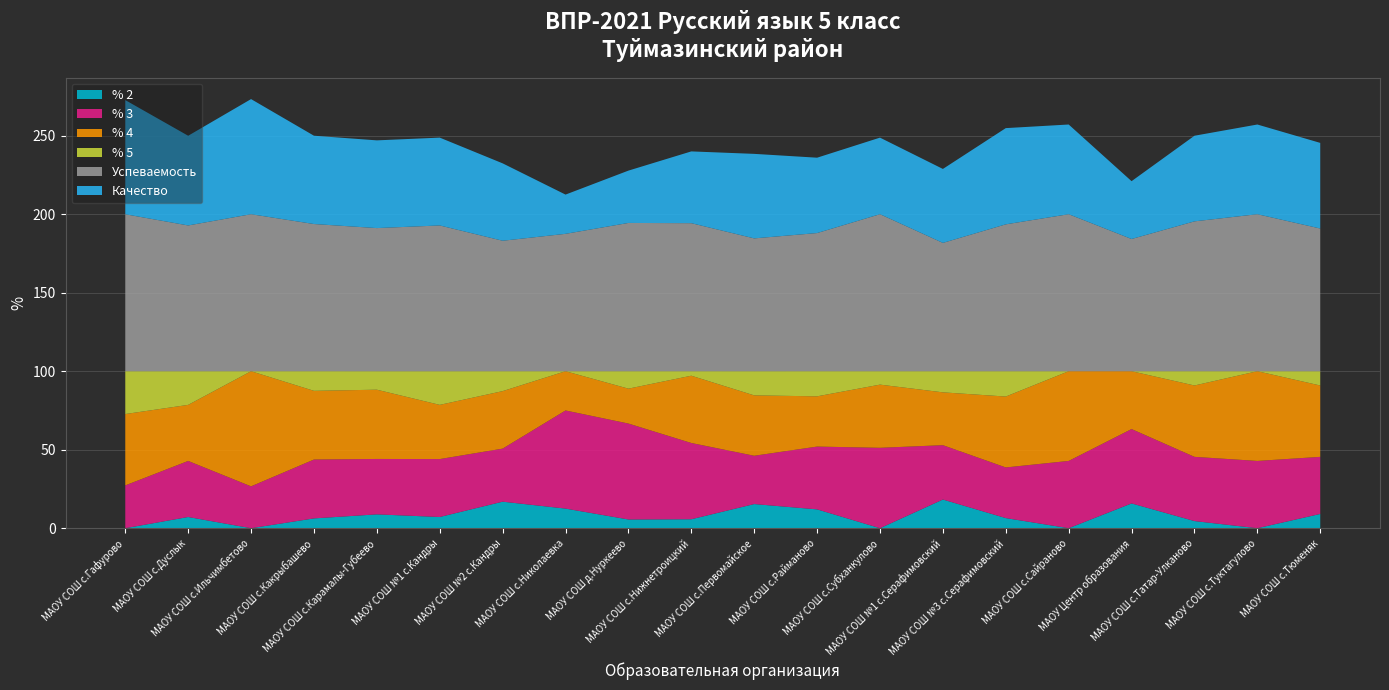

Reading right to left, list all the values displayed in this chart.

% 2: 9.1	0.0	4.5	15.8	0.0	6.5	18.3	0.0	12.0	15.4	5.7	5.6	12.5	16.9	7.1	8.8	6.2	0.0	7.1	0.0
% 3: 36.4	42.9	40.9	47.4	42.9	32.3	34.6	51.2	40.0	30.8	48.6	61.1	62.5	33.8	36.9	35.3	37.5	26.7	35.7	27.3
% 4: 45.5	57.1	45.5	36.8	57.1	45.2	33.6	40.2	32.0	38.5	42.9	22.2	25.0	36.6	34.5	44.1	43.8	73.3	35.7	45.5
% 5: 9.1	0.0	9.1	0.0	0.0	16.1	13.5	8.5	16.0	15.4	2.9	11.1	0.0	12.7	21.4	11.8	12.5	0.0	21.4	27.3
Успеваемость: 90.9	100.0	95.5	84.2	100.0	93.5	81.7	100.0	88.0	84.6	94.3	94.4	87.5	83.1	92.8	91.2	93.8	100.0	92.8	100.0
Качество: 54.5	57.1	54.5	36.8	57.1	61.3	47.1	48.8	48.0	53.8	45.7	33.3	25.0	49.3	56.0	55.9	56.2	73.3	57.1	72.7